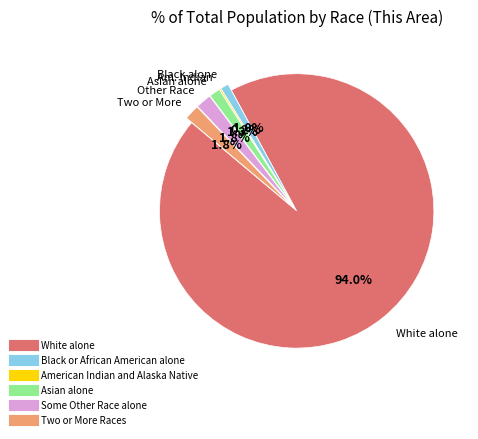

Does White alone account for over 50% of the chart?

Yes